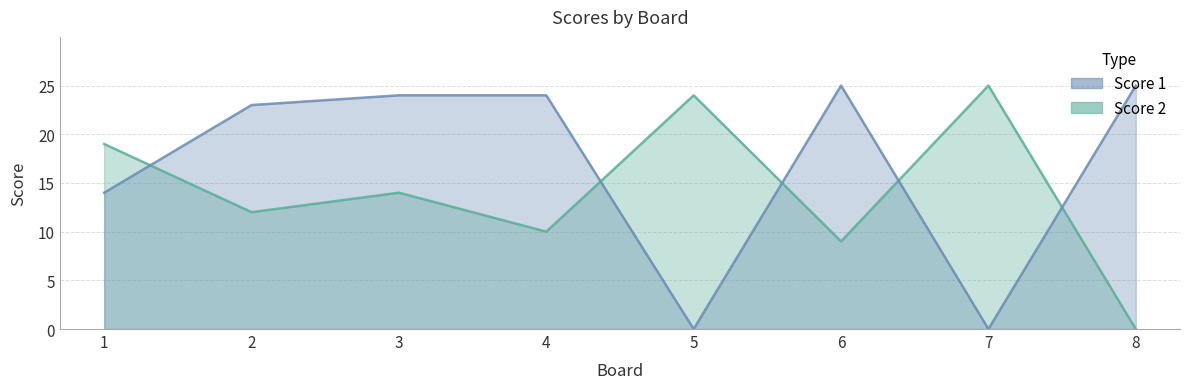

True or false: Score 2 and Score 1 intersect in this chart.

True